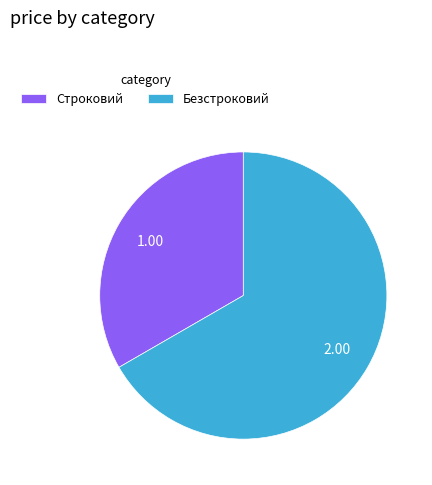

Count the number of slices in the pie.

2